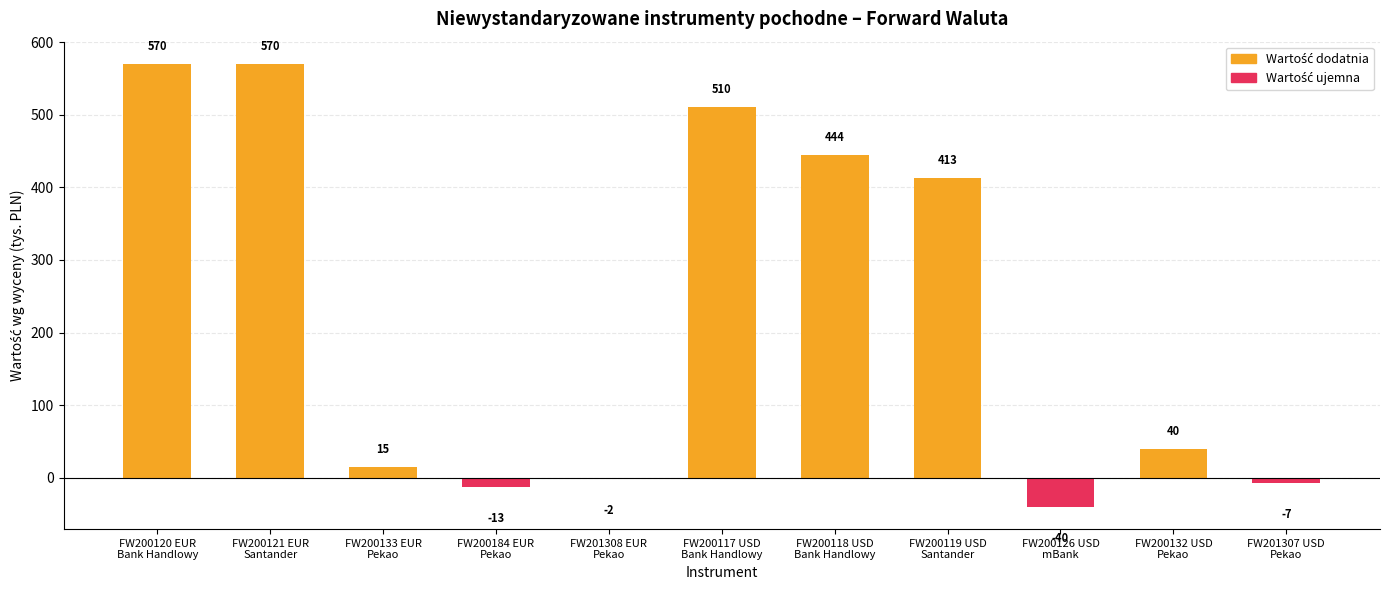

Reading left to right, extract all data points from this chart.

570	570	15	-13	-2	510	444	413	-40	40	-7